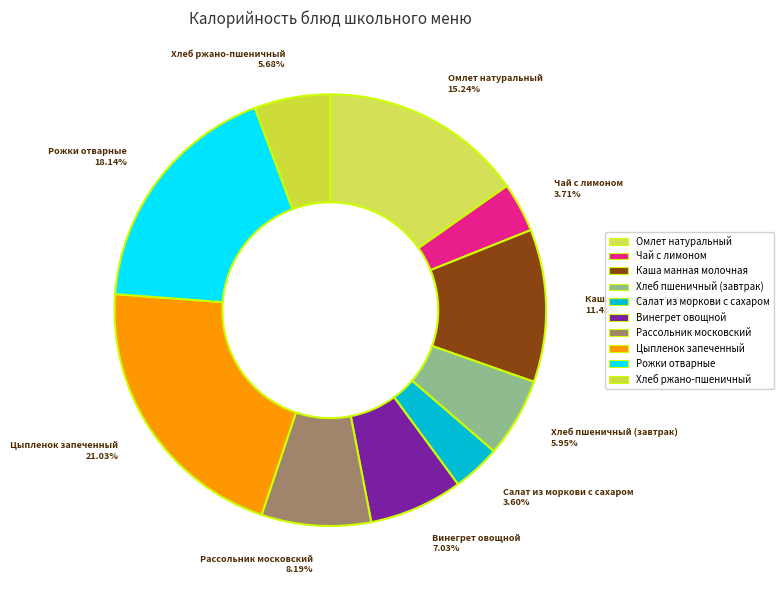

Is there any slice that represents more than half of the pie?

No